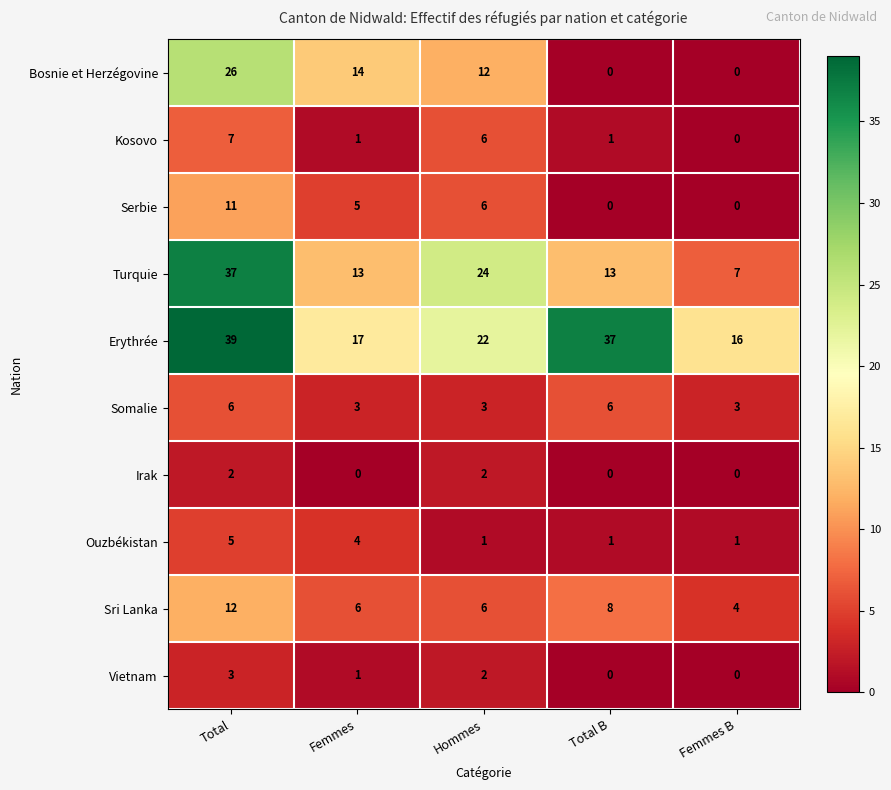

Between Total and Total B, which series saw the biggest shift?

Bosnie et Herzégovine